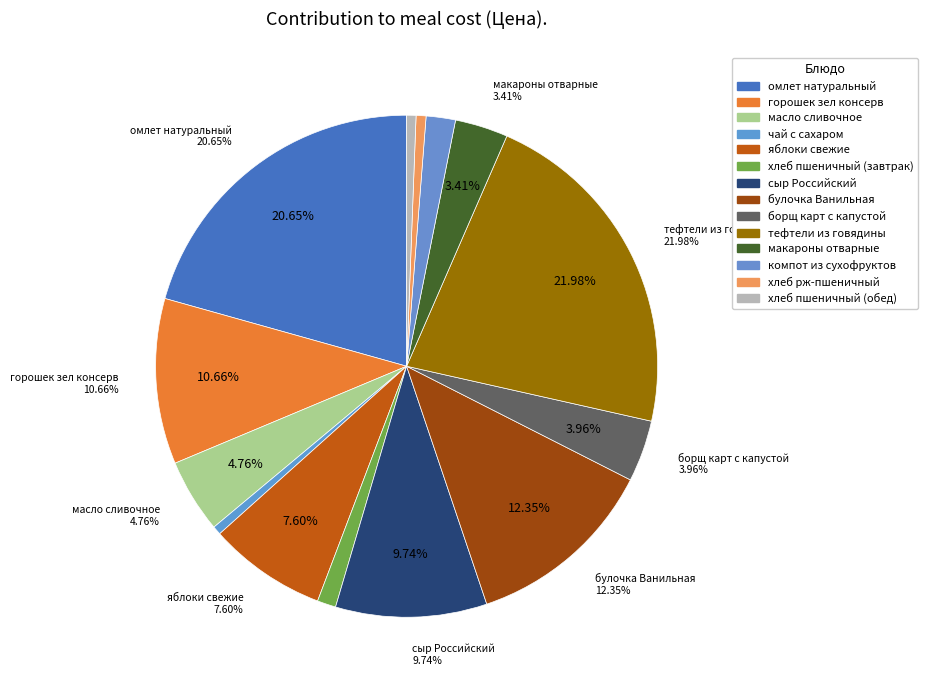

To the nearest percent, what is the difference between the макароны отварные and яблоки свежие slice percentages?

4%